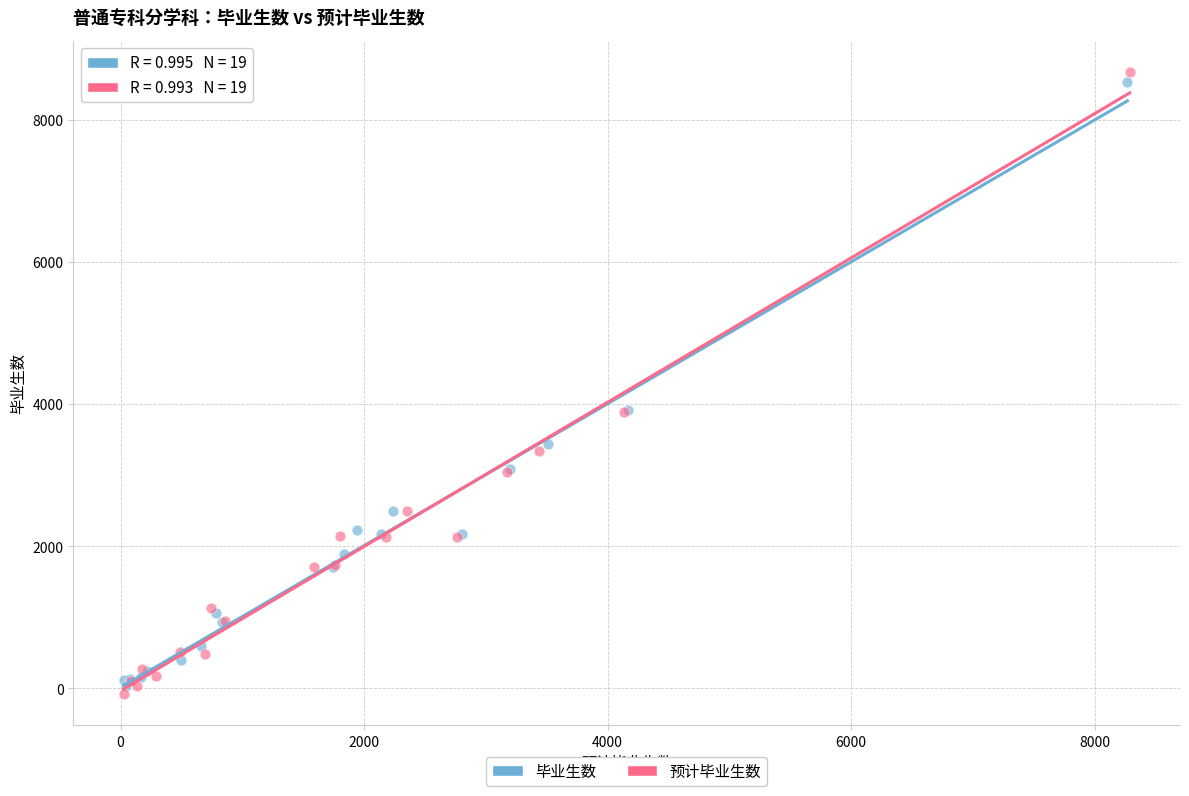

What are all the series names shown in the legend?

毕业生数, 预计毕业生数